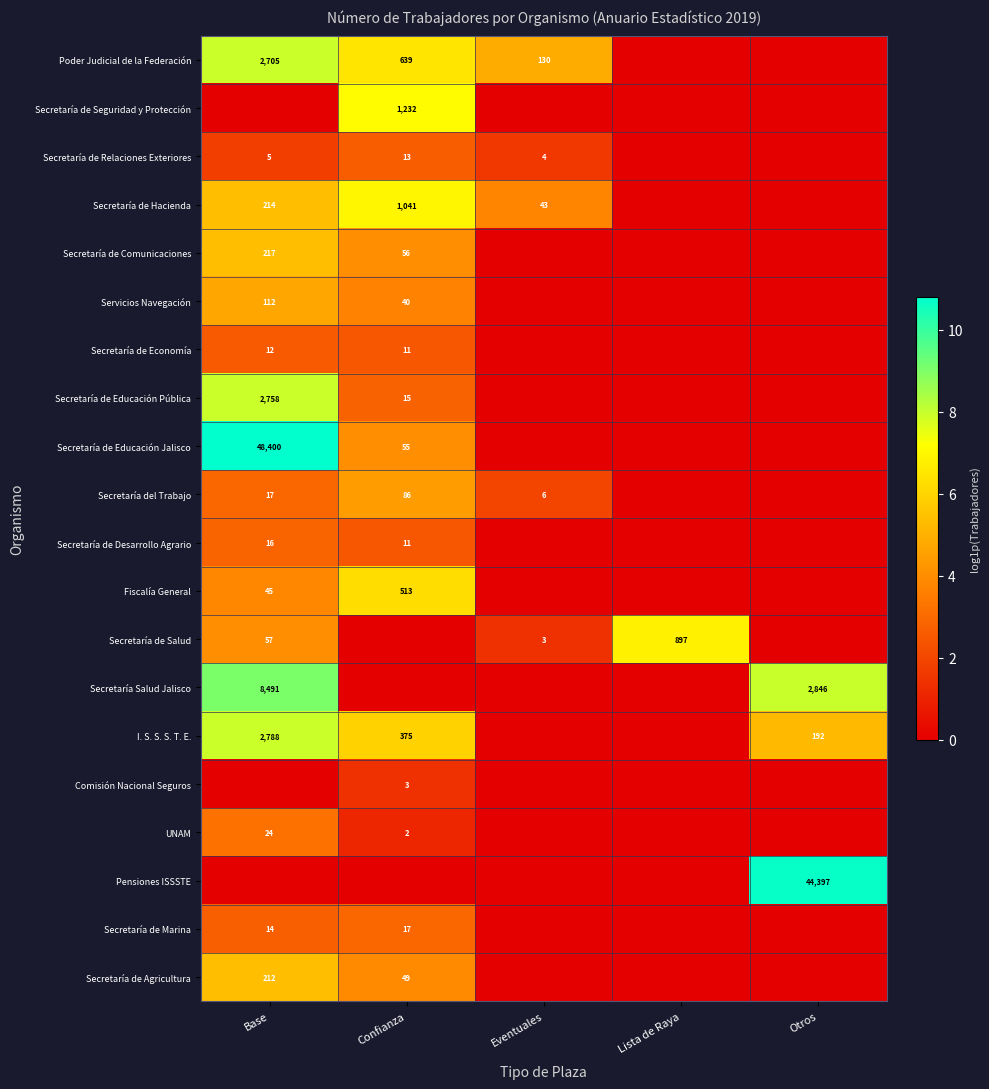

Is it true that Secretaría de Educación Pública equals 2758 at Base?

True